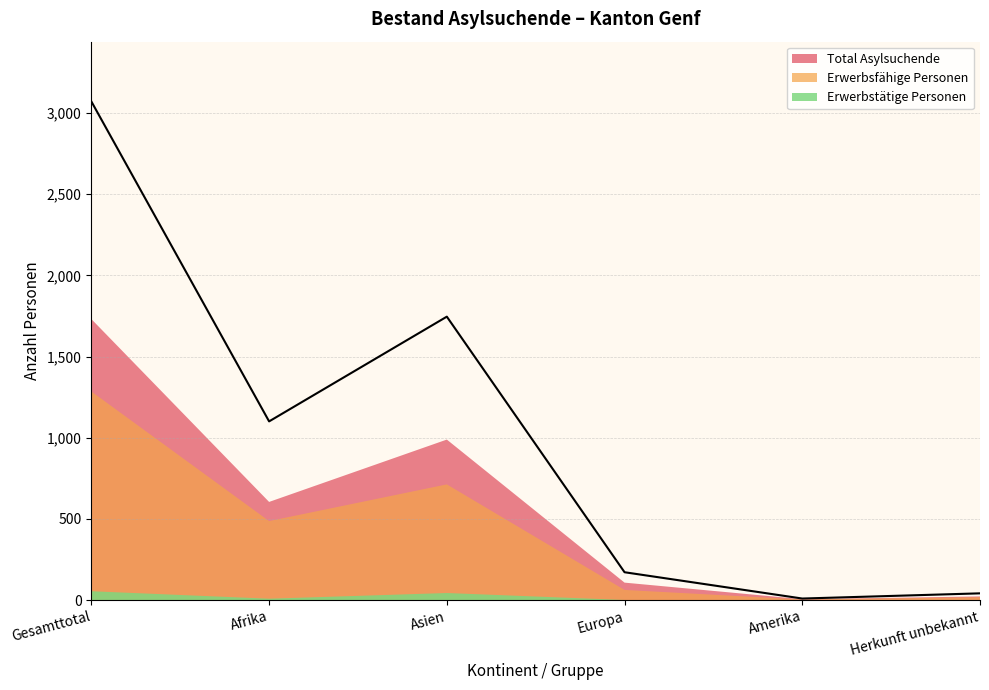

How many lines are shown in the chart?

3